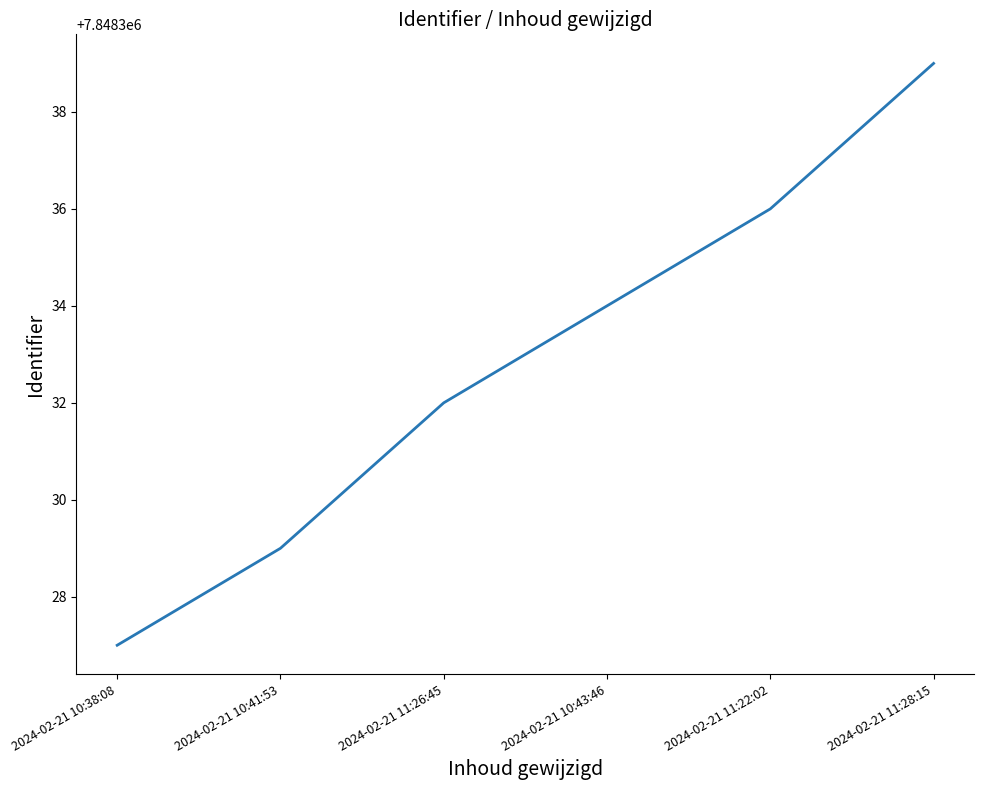

How many lines are shown in the chart?

1